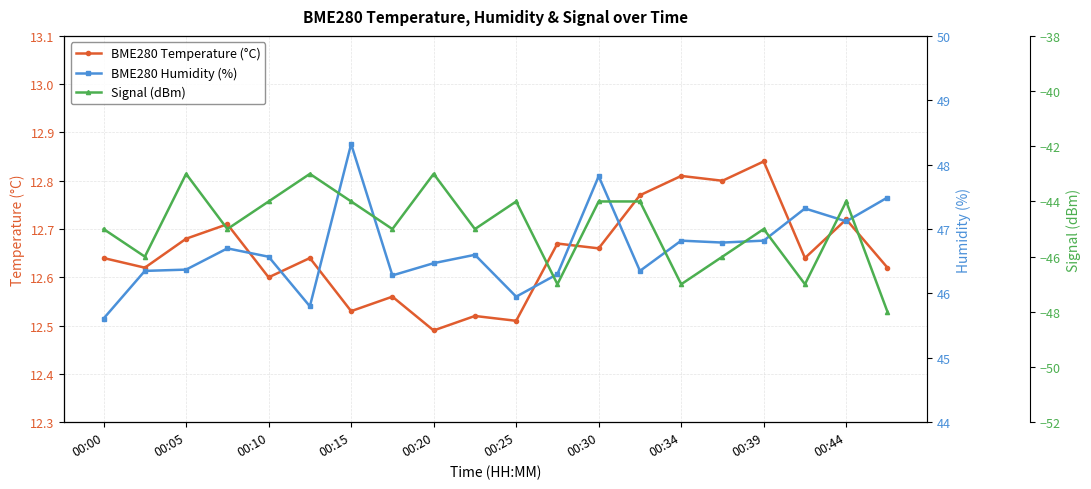

Count the BME280 Temperature (°C) values in the range 12 to 13.

20